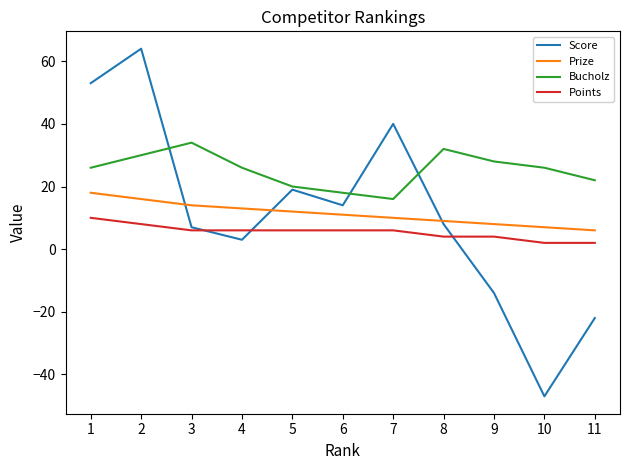

Is it true that Points equals 6 at 6?

True